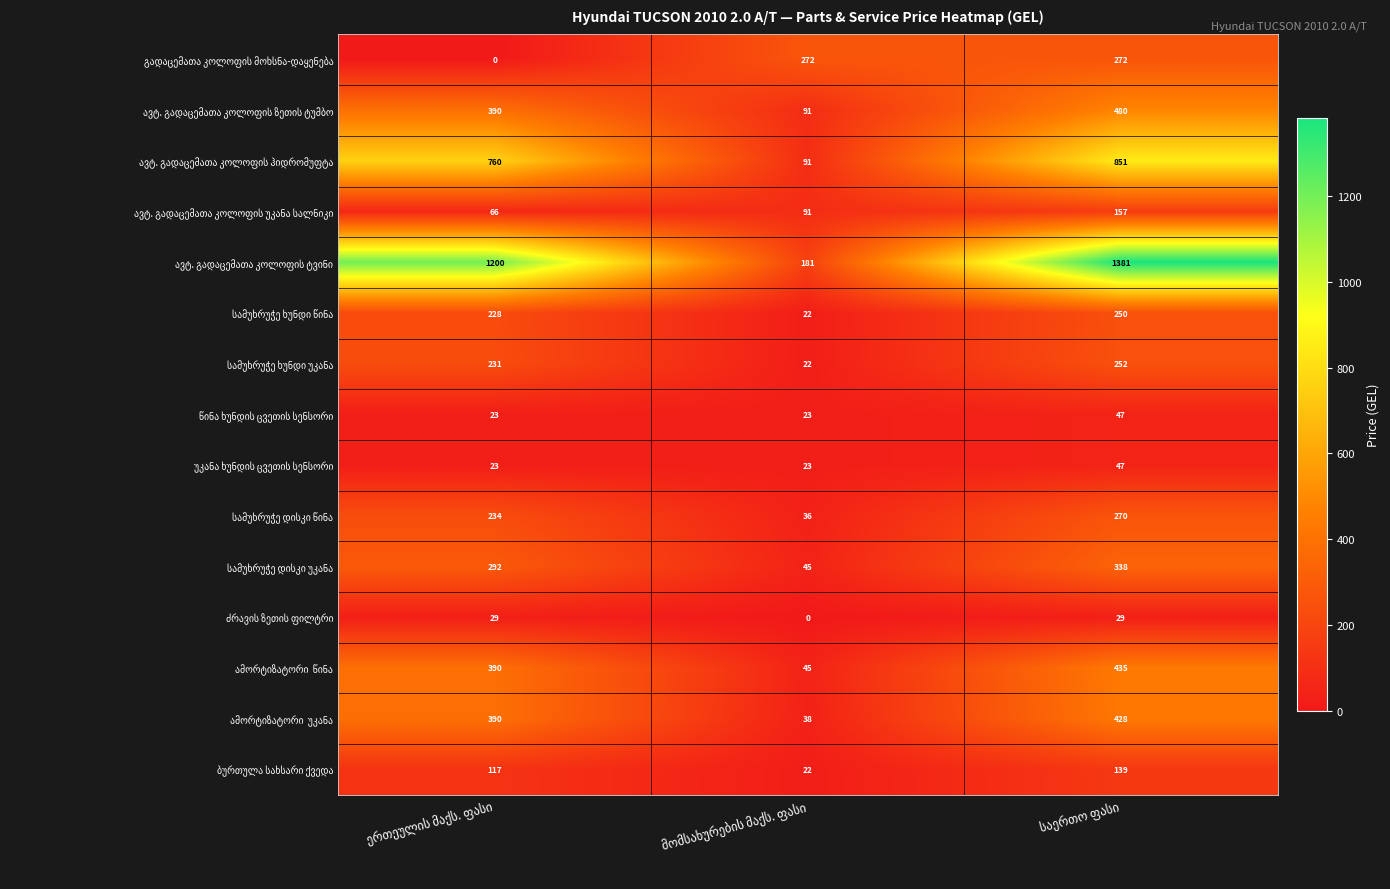

What is the maximum value shown in the chart?

1381